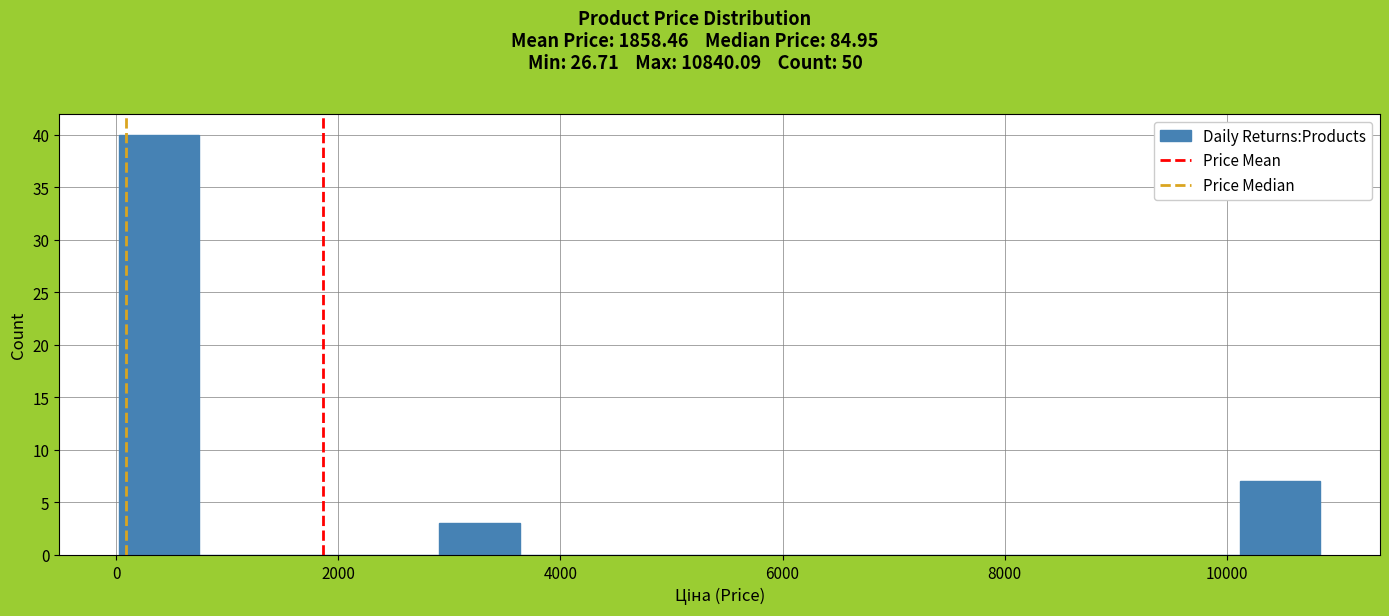

Around what value on the x-axis is the tallest bar? Give the approximate position of its centre, as read against the axis.

400